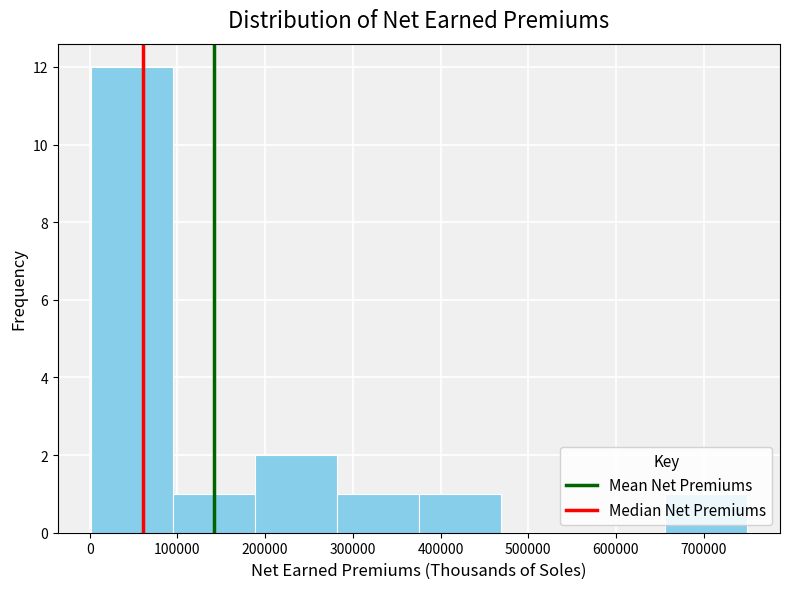

Which range on the x-axis has the tallest bar?

0 to 90000